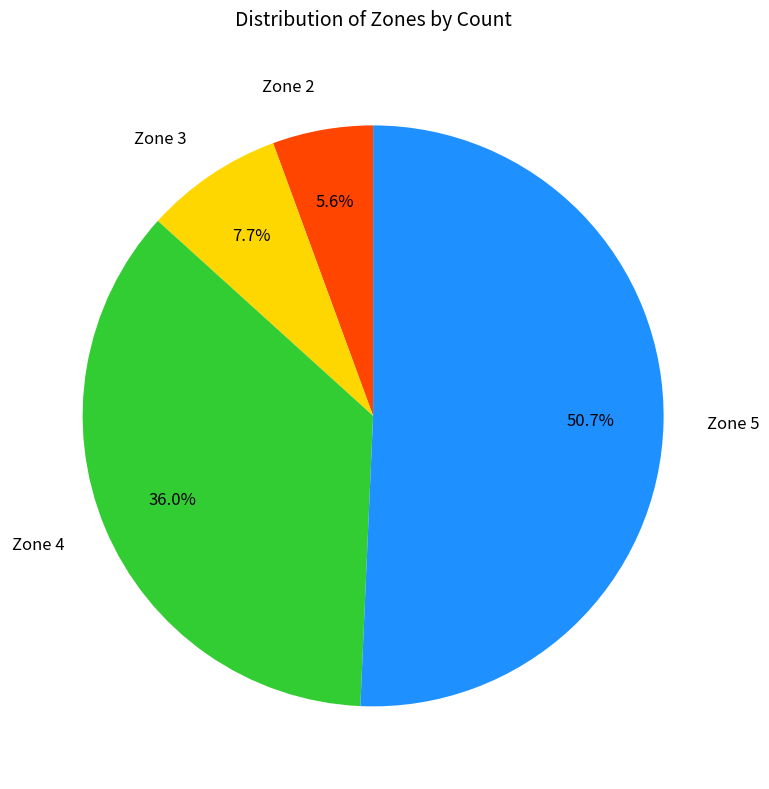

Is it true that Zone 5 is 42% of the pie?

False